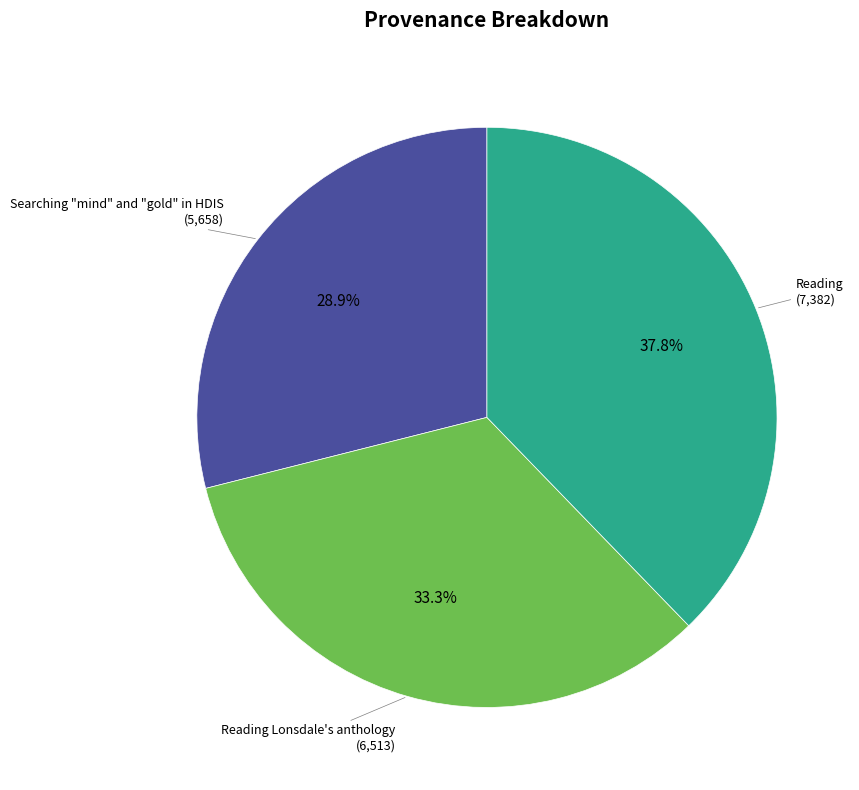

What percentage do Searching "mind" and "gold" in HDIS and Reading together represent?

66.7%